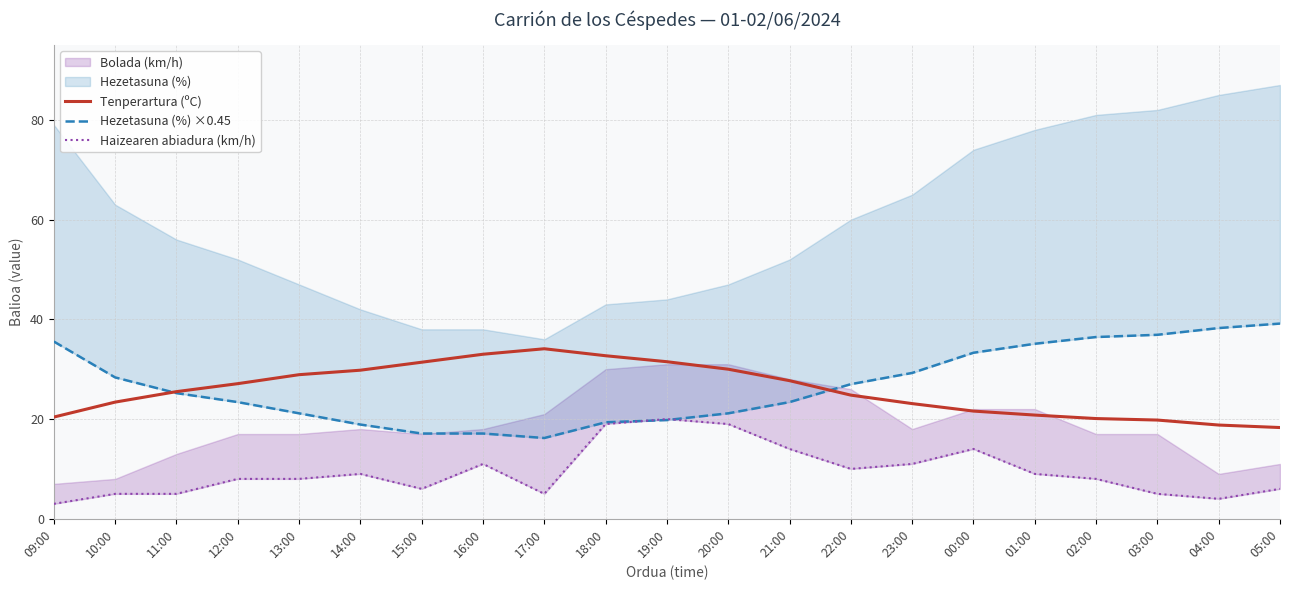

At which label does Hezetasuna (%) ×0.45 first exceed 25?

09:00